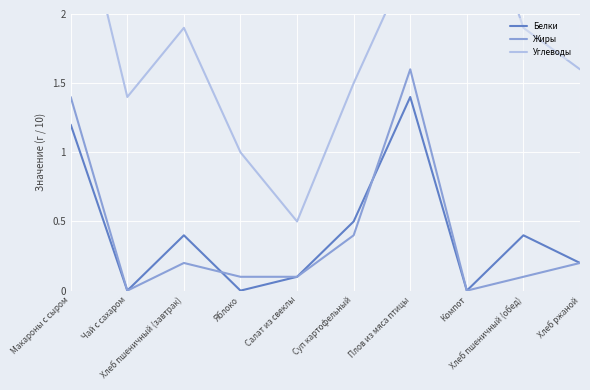

What are all the series names shown in the legend?

Белки, Жиры, Углеводы